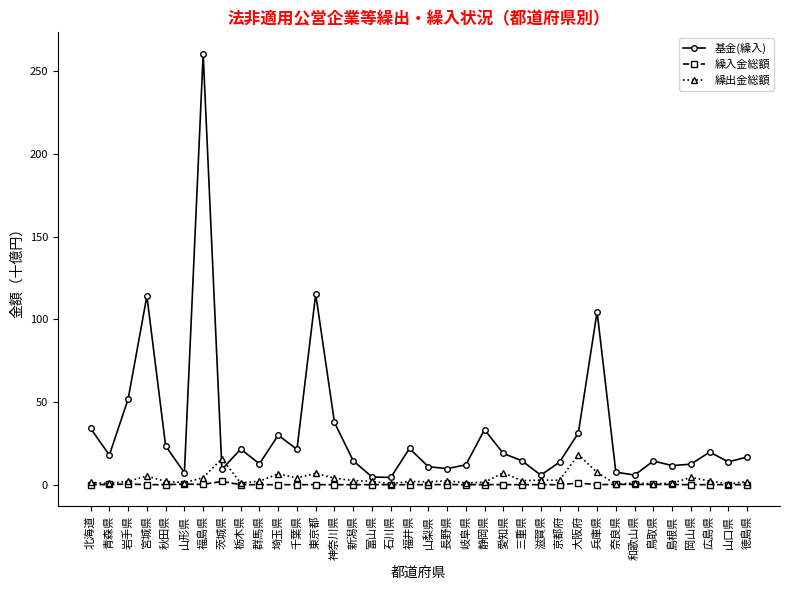

True or false: 繰入金総額 and 基金(繰入) cross at least once.

False